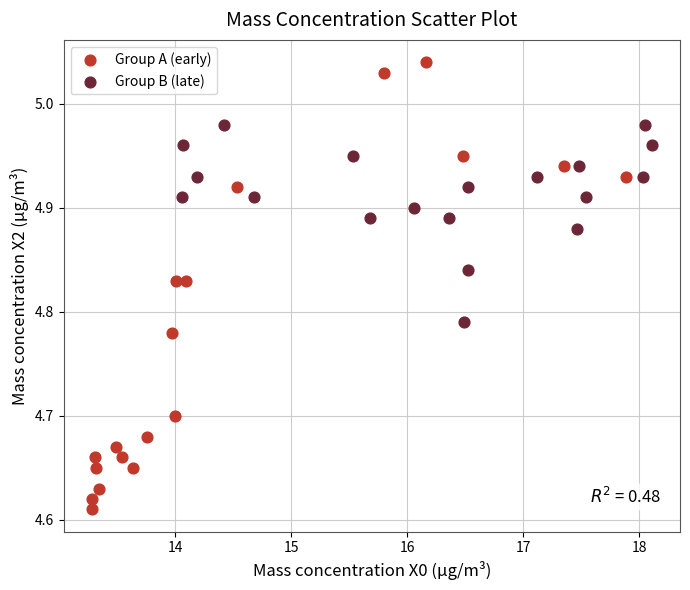

Which series reaches the maximum Y coordinate?

Group A (early)